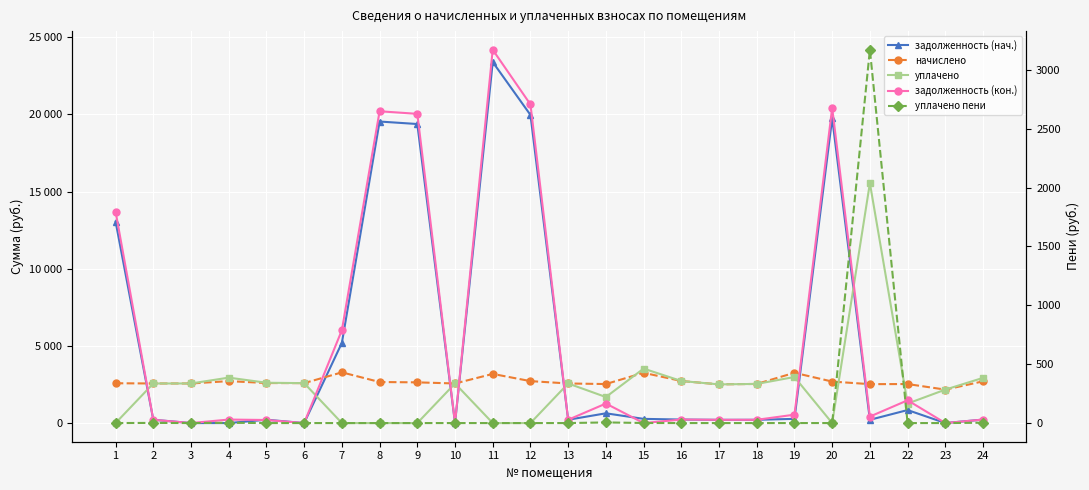

Which series ends up on top after the final intersection of начислено and уплачено пени?

начислено